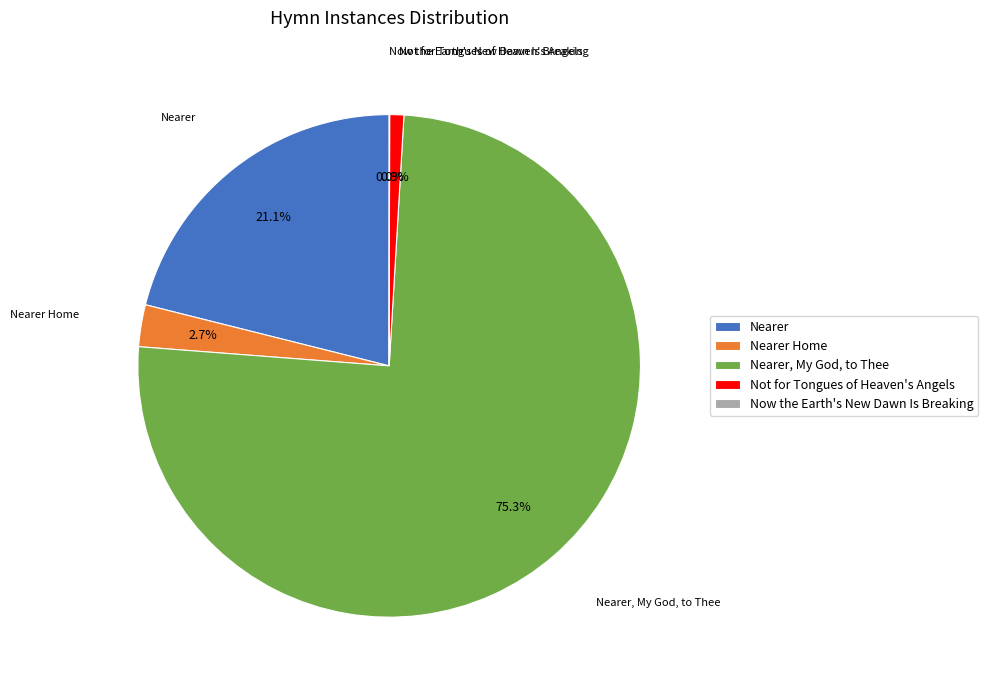

Do Nearer Home and Nearer together represent more than half of the pie?

No